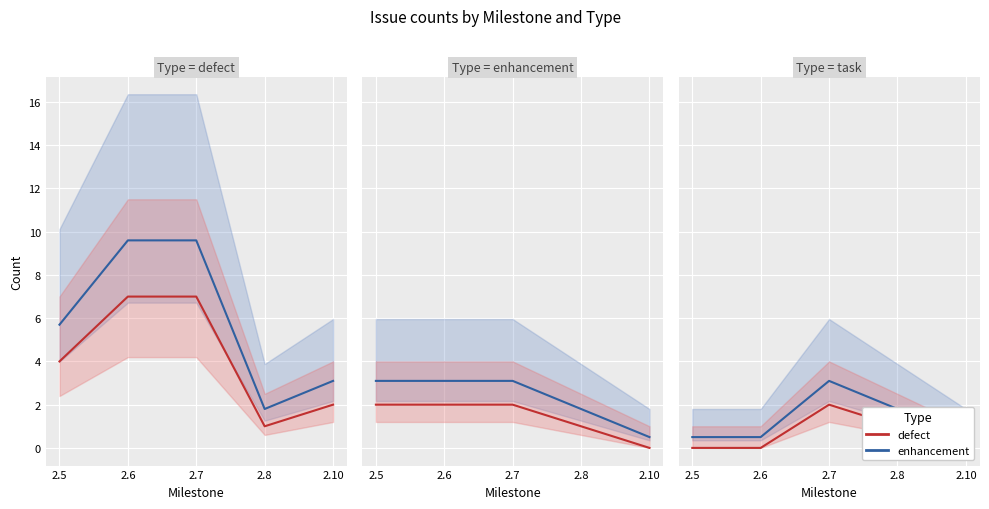

True or false: defect has a value of 1.1 at 2.5.

False